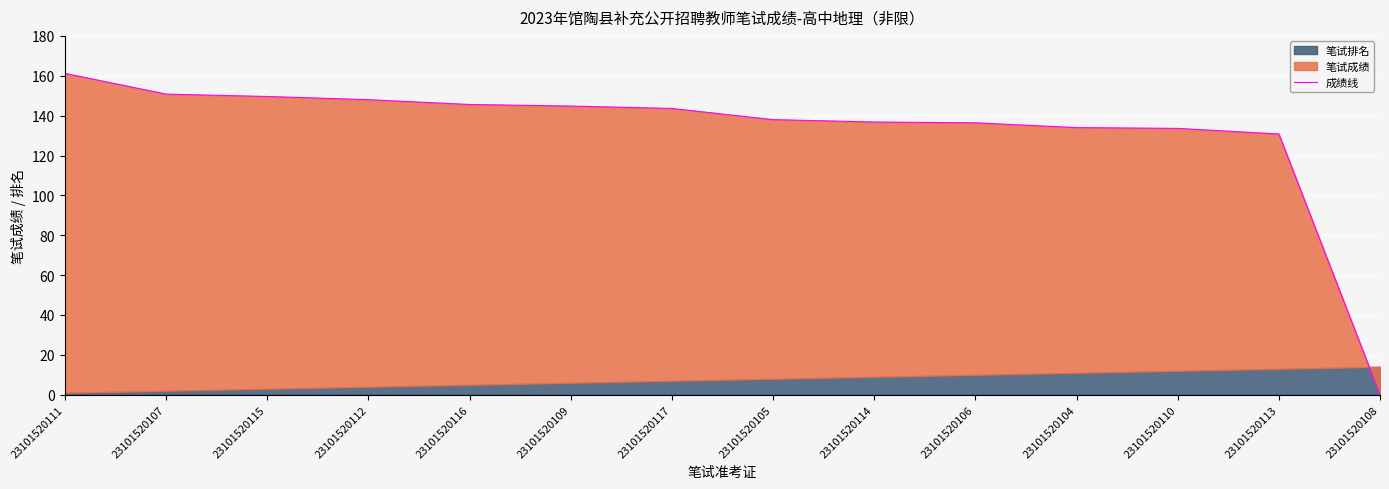

List the labels in order of value, smallest first.

23101520108, 23101520113, 23101520110, 23101520104, 23101520106, 23101520114, 23101520105, 23101520117, 23101520109, 23101520116, 23101520112, 23101520115, 23101520107, 23101520111